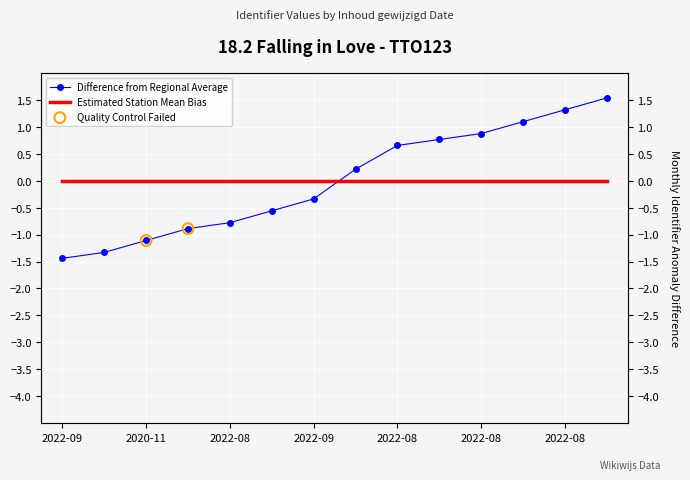

What is the change in value from 2020-11 to 2022-08?

+1.8